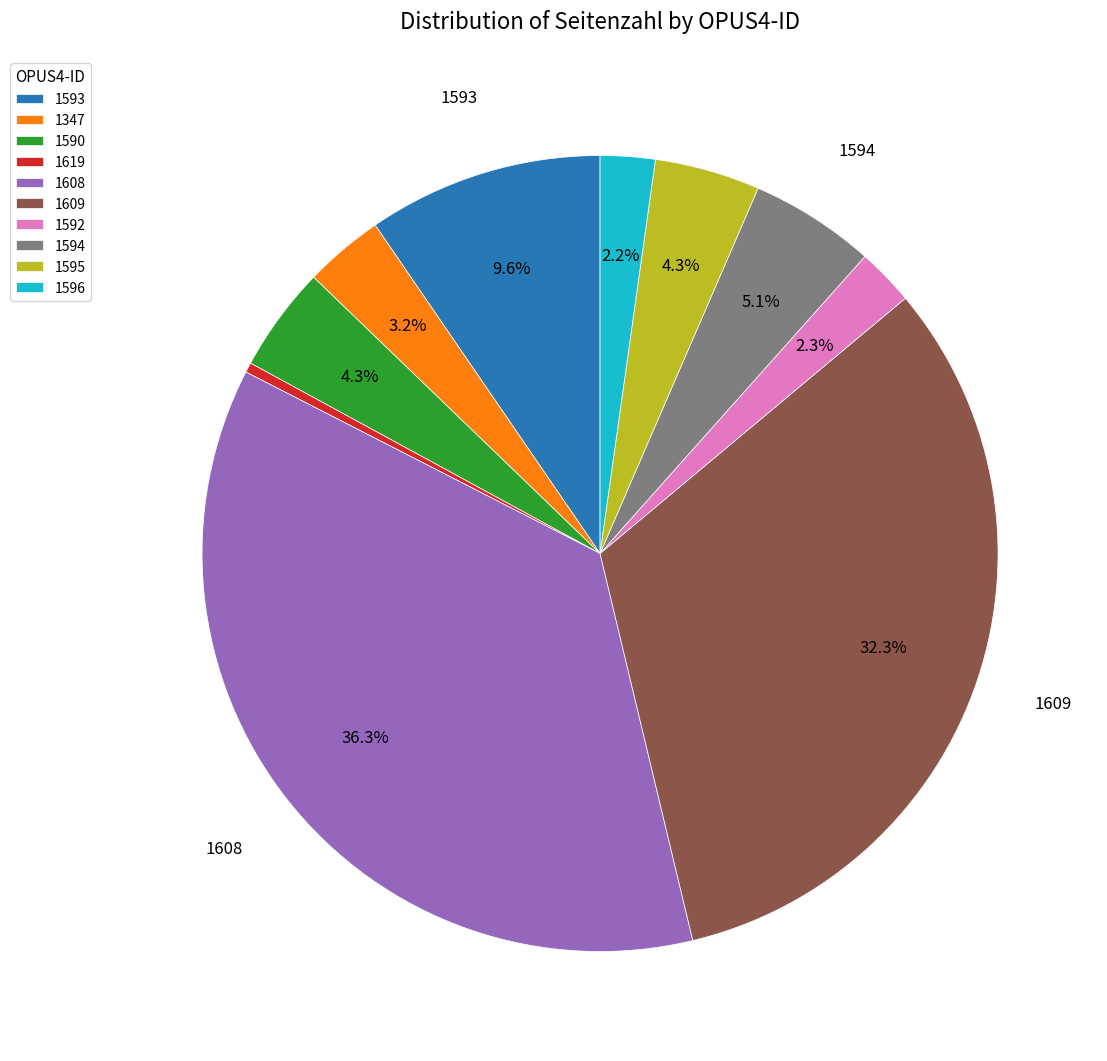

To the nearest percent, what is the difference between the 1593 and 1619 slice percentages?

9%